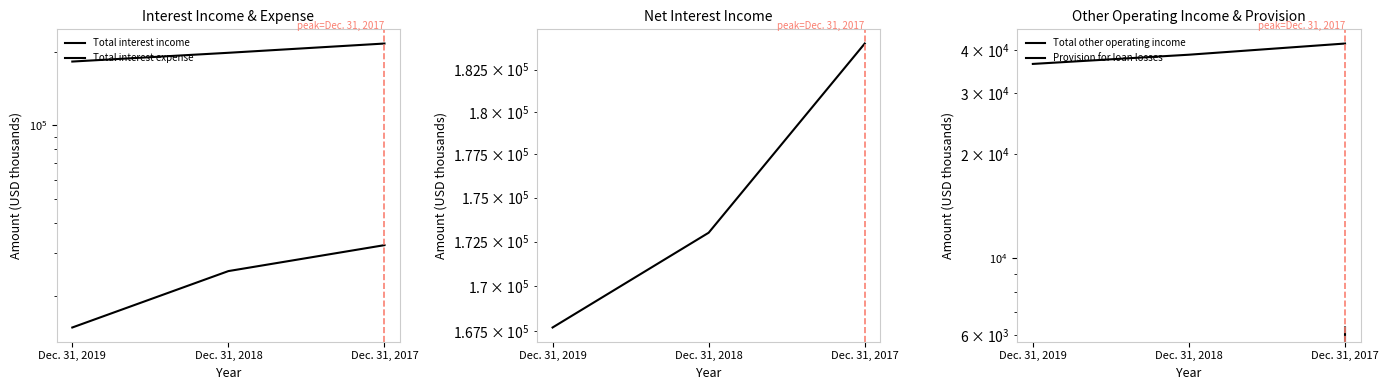

Between Dec. 31, 2019 and Dec. 31, 2018, which series saw the biggest shift?

Total interest income